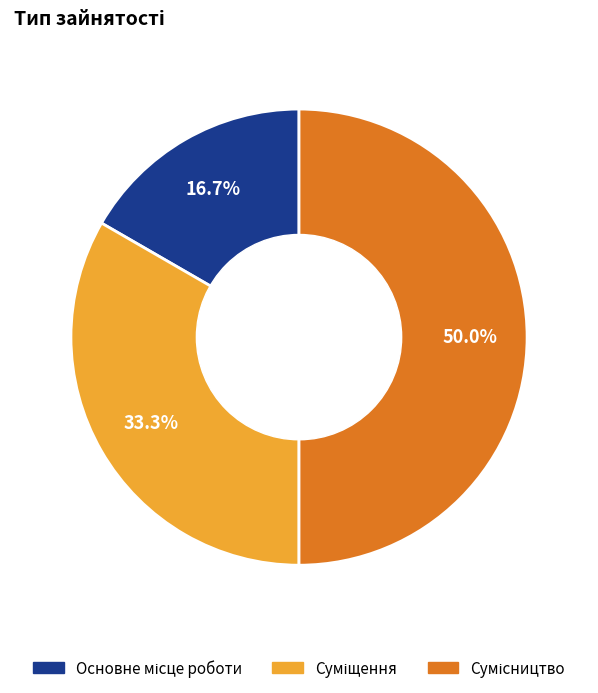

To the nearest percent, what is the difference between the largest and smallest slice percentages?

33%